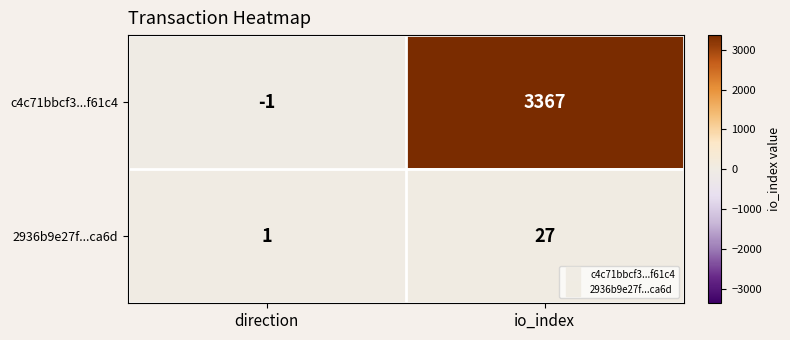

At direction, list the series in order from smallest to largest.

c4c71bbcf3...f61c4, 2936b9e27f...ca6d